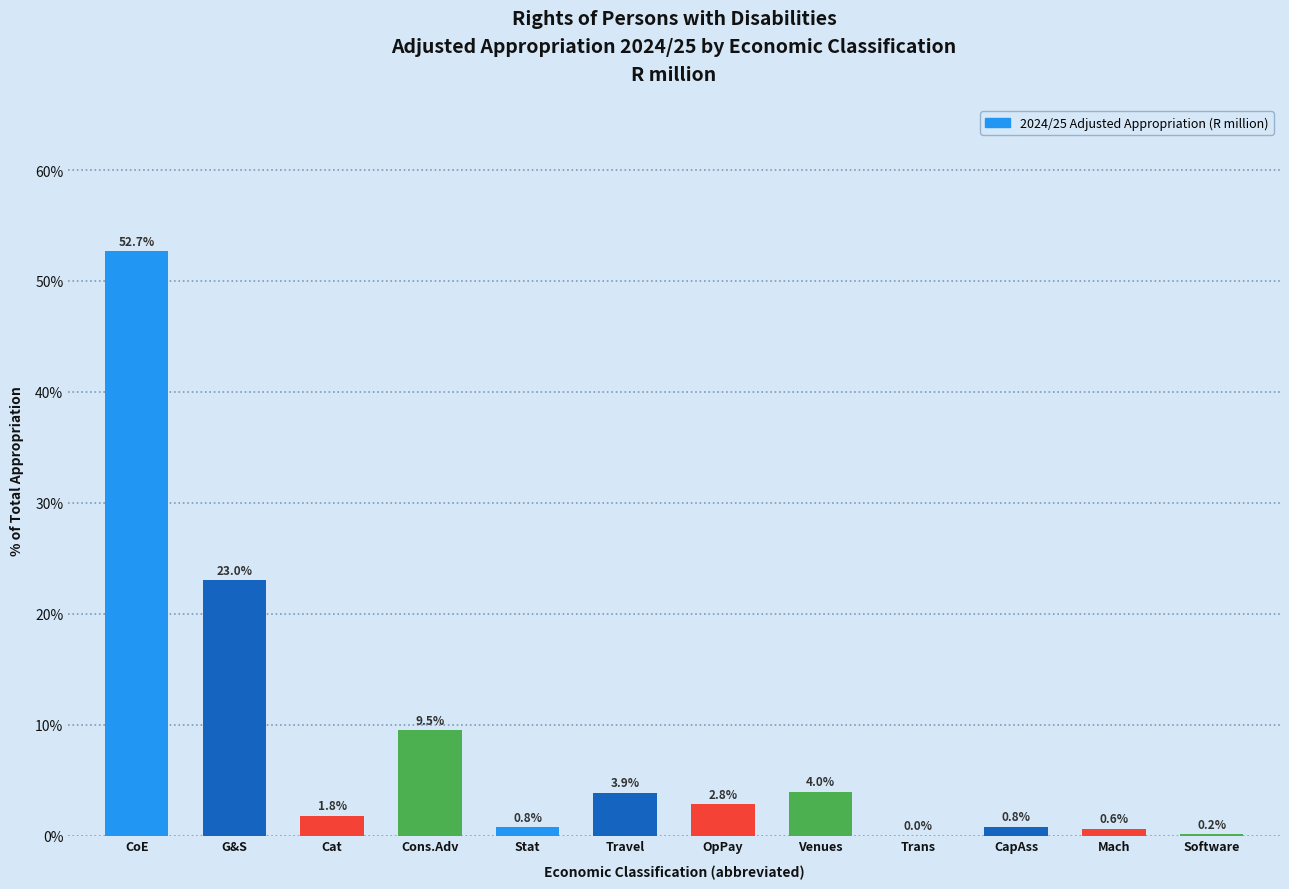

Reading left to right, transcribe all the data shown in this chart.

CoE=52.7	G&S=23.0	Cat=1.8	Cons.Adv=9.5	Stat=0.8	Travel=3.9	OpPay=2.8	Venues=4.0	Trans=0.0	CapAss=0.8	Mach=0.6	Software=0.2